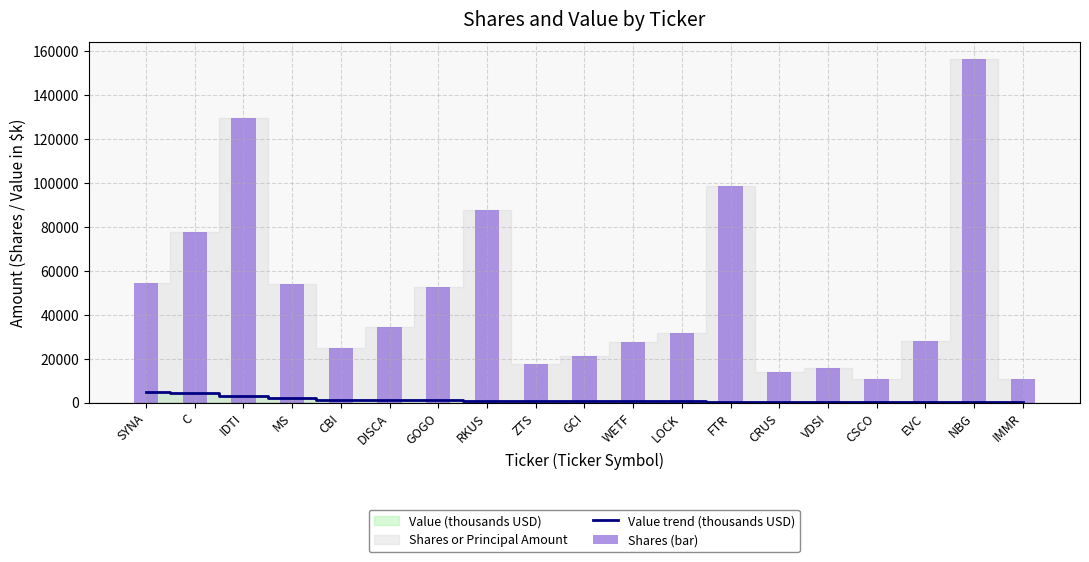

What position from the left is MS?

4